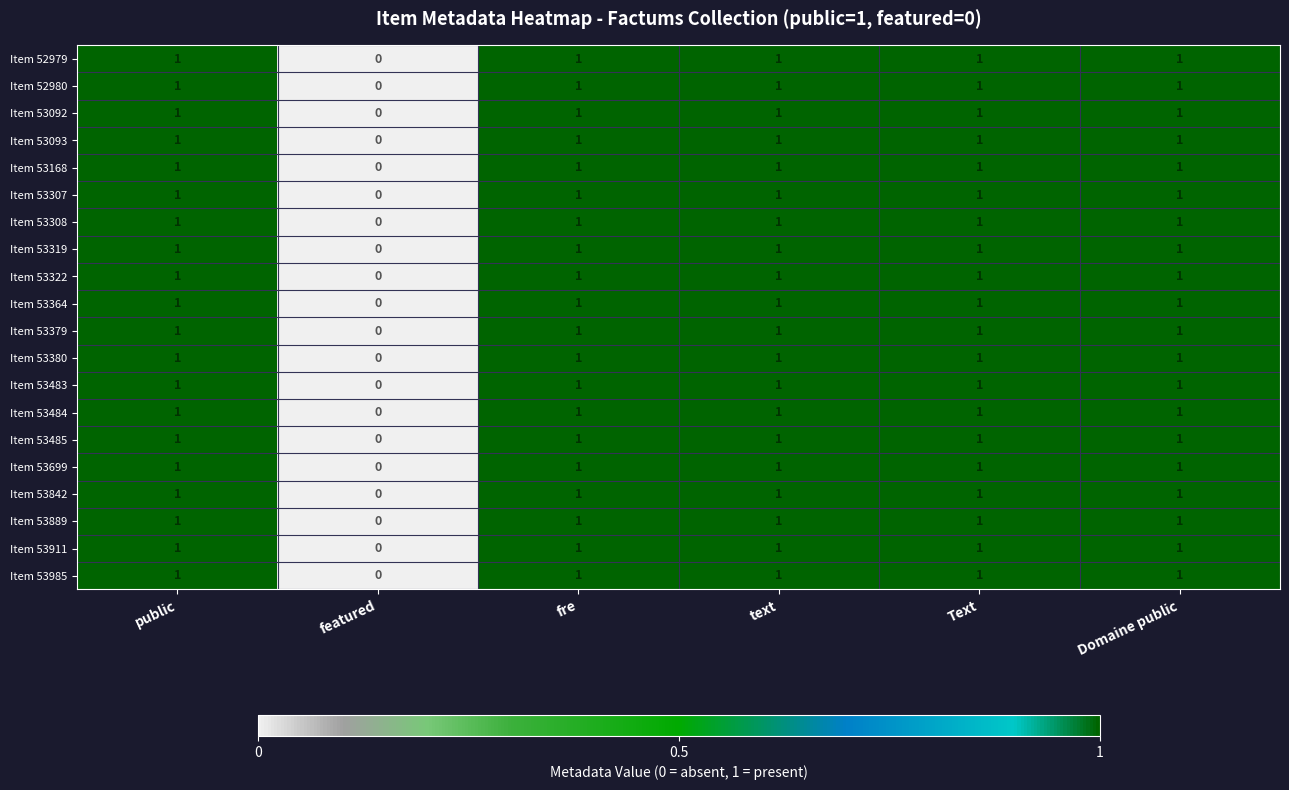

What is the sum of all Item 53322 values?

5